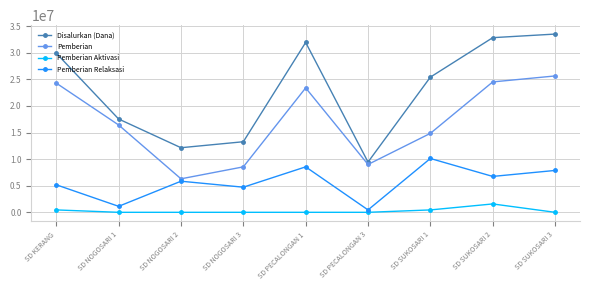

At which category is the sum across all series the highest?

SD SUKOSARI 3